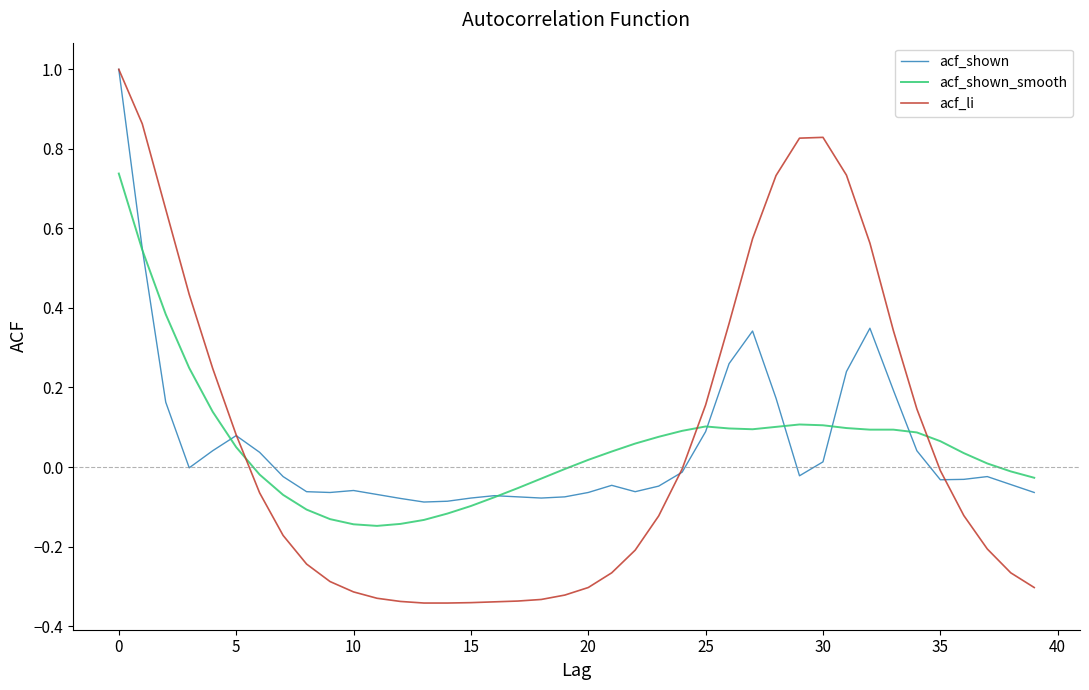

Which series has the widest spread of values?

acf_li